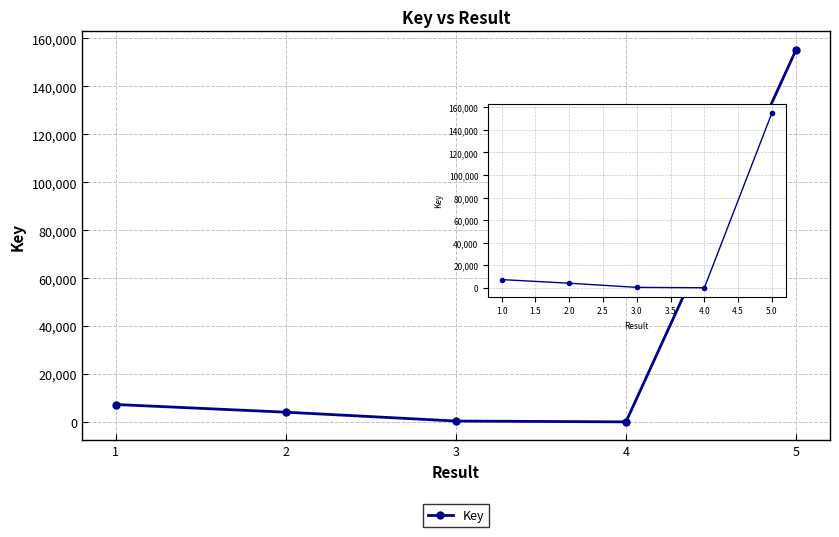

Where is the data nearest to the value 77621?

1